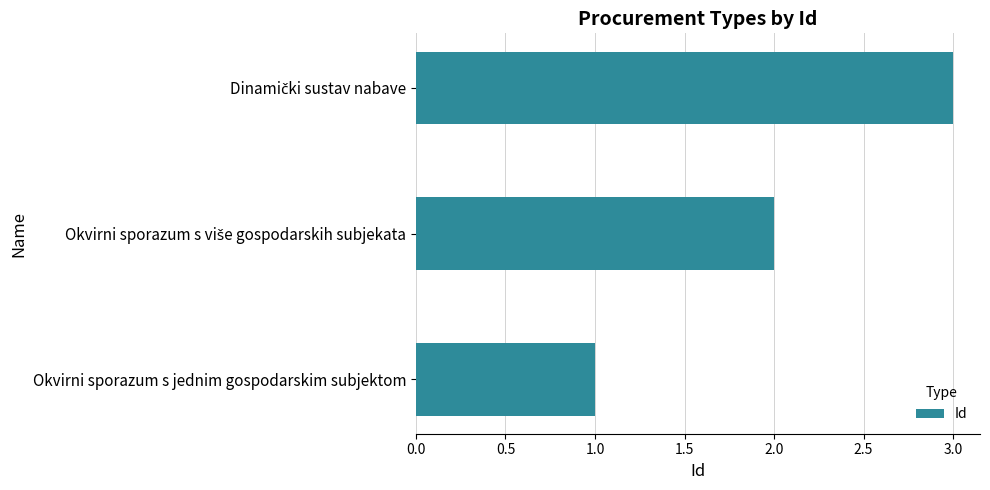

What is the maximum value shown in the chart?

3